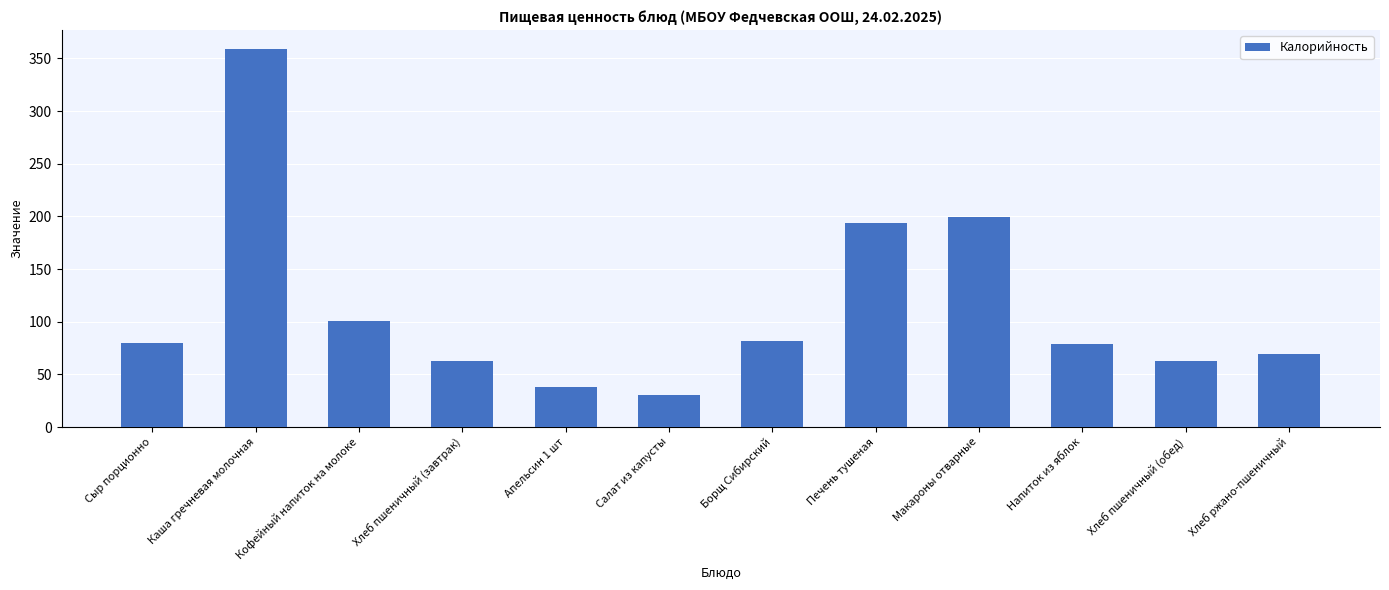

How many bars are there in total?

12